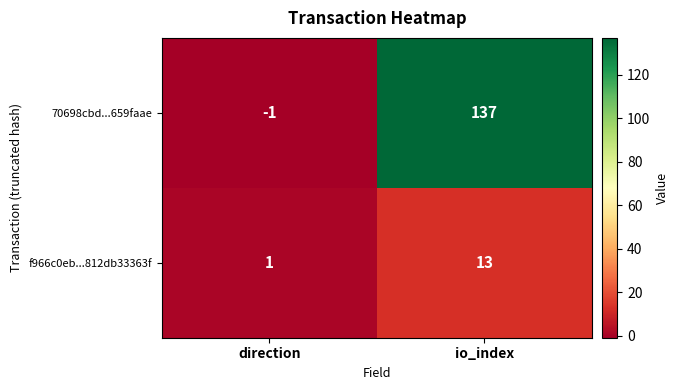

List the series in order of their peak value, lowest first.

f966c0eb...812db33363f, 70698cbd...659faae